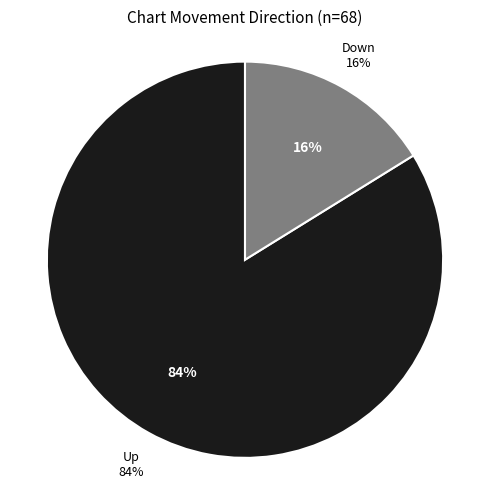

Is down the majority of the pie?

No